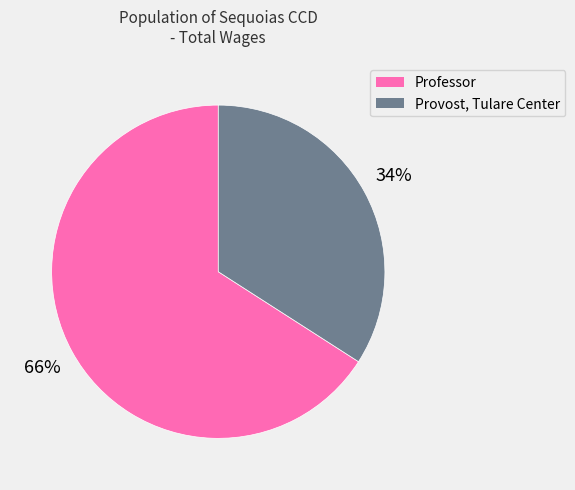

Which slice represents more than half of the pie?

Professor